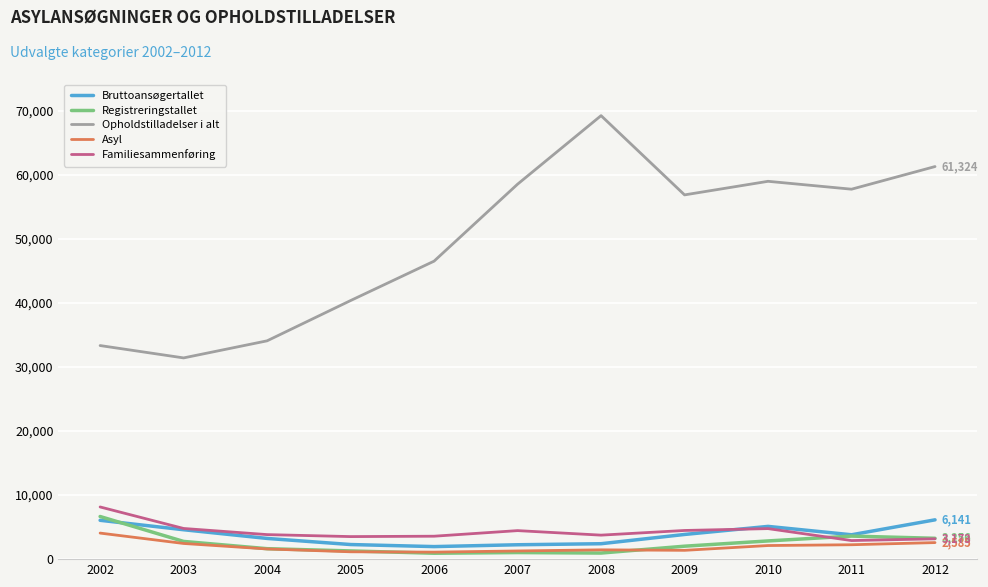

The value of Bruttoansøgertallet at 2012 is 6141. True or false?

True